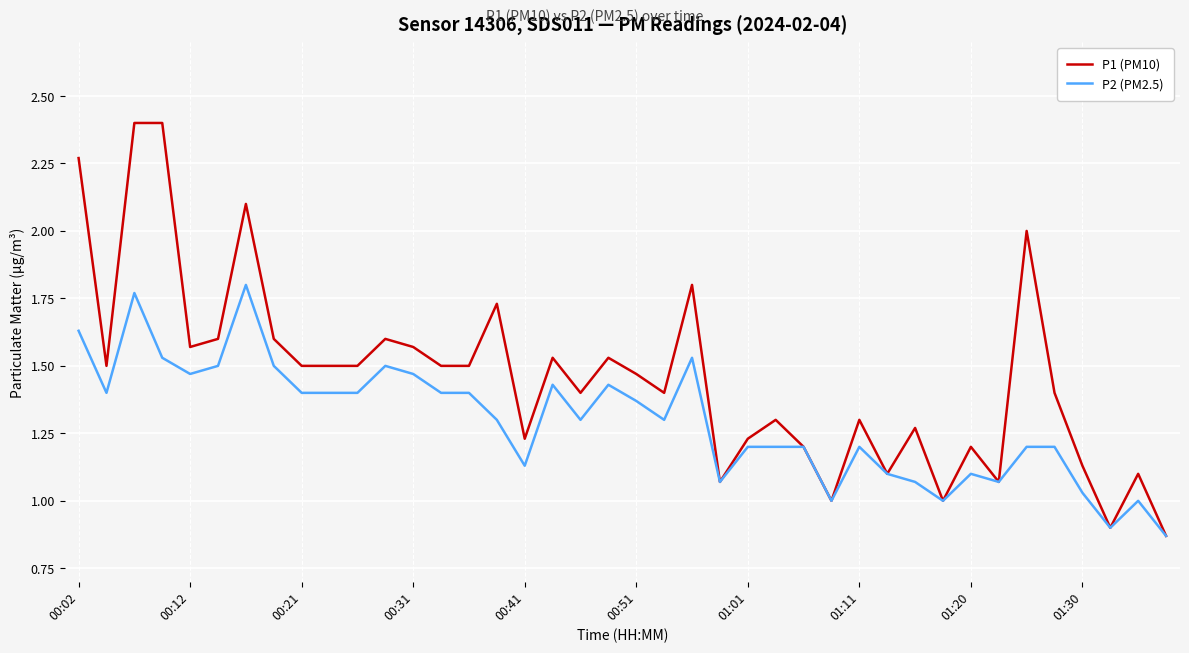

List the series in order of their peak value, lowest first.

P2 (PM2.5), P1 (PM10)